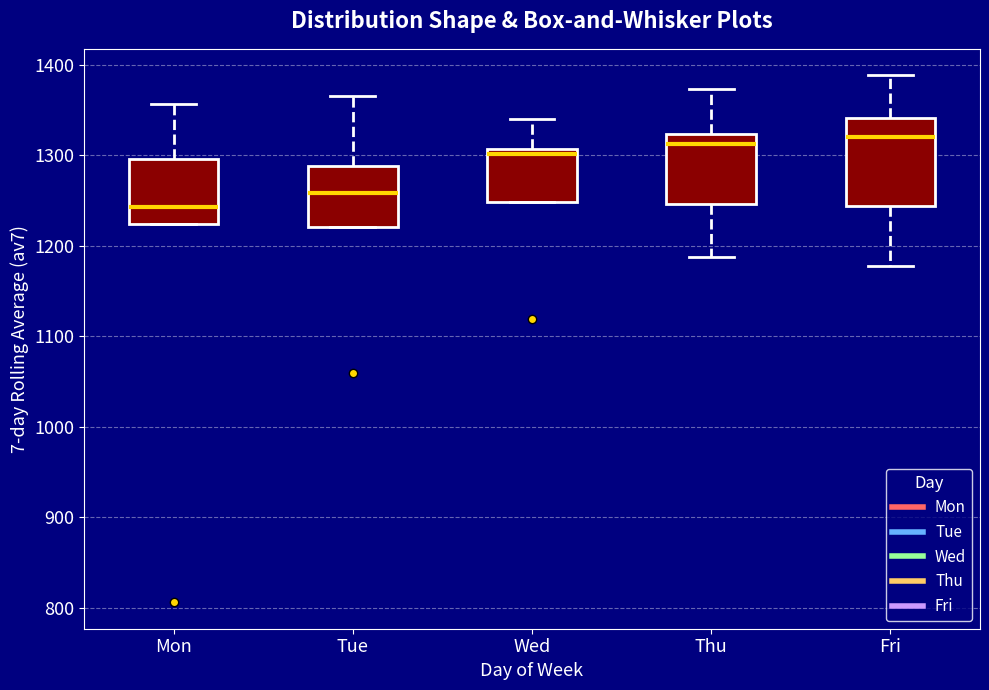

Where is the lower edge of the box for Thu on the y-axis? The values are not printed on the chart, so give them approximately, as read against the axis.

1250